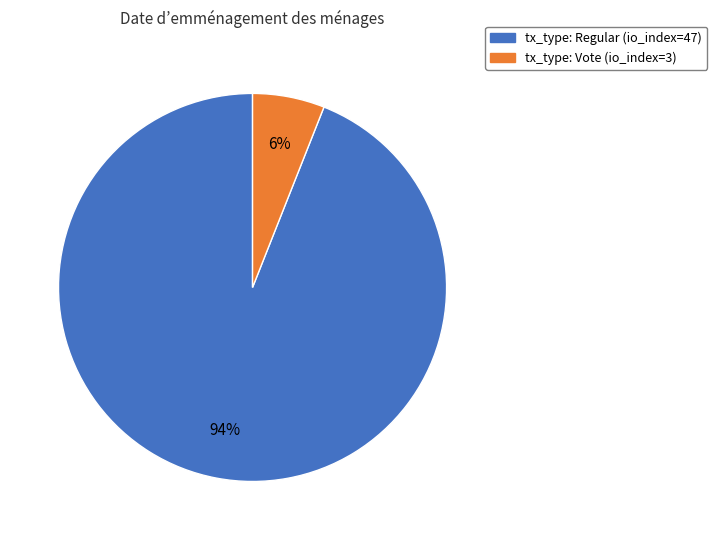

To the nearest percent, what is the average slice percentage?

50%